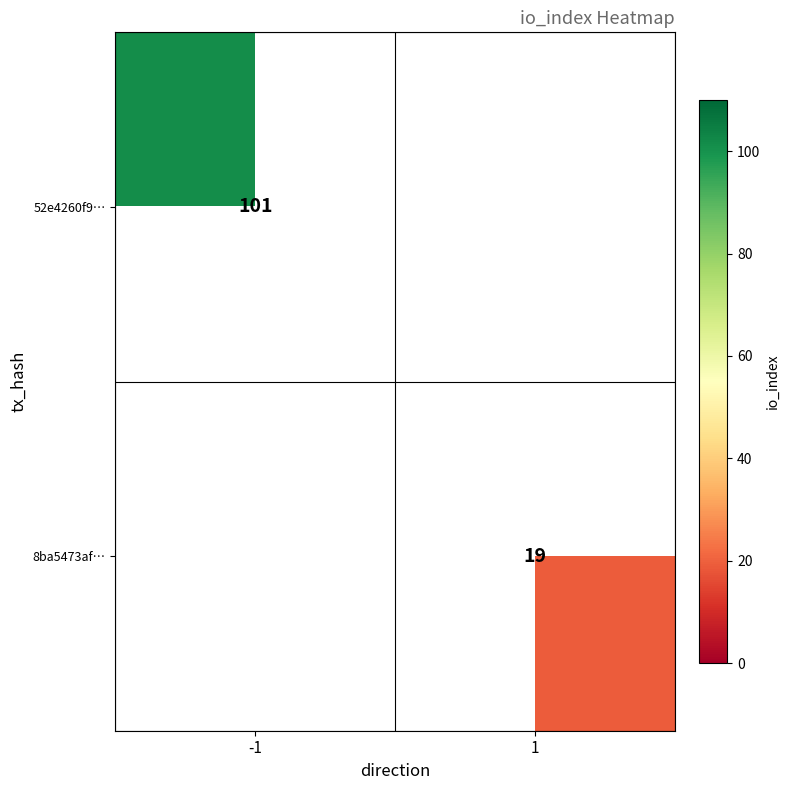

The 52e4260f9… series shows 101 at -1. True or false?

True